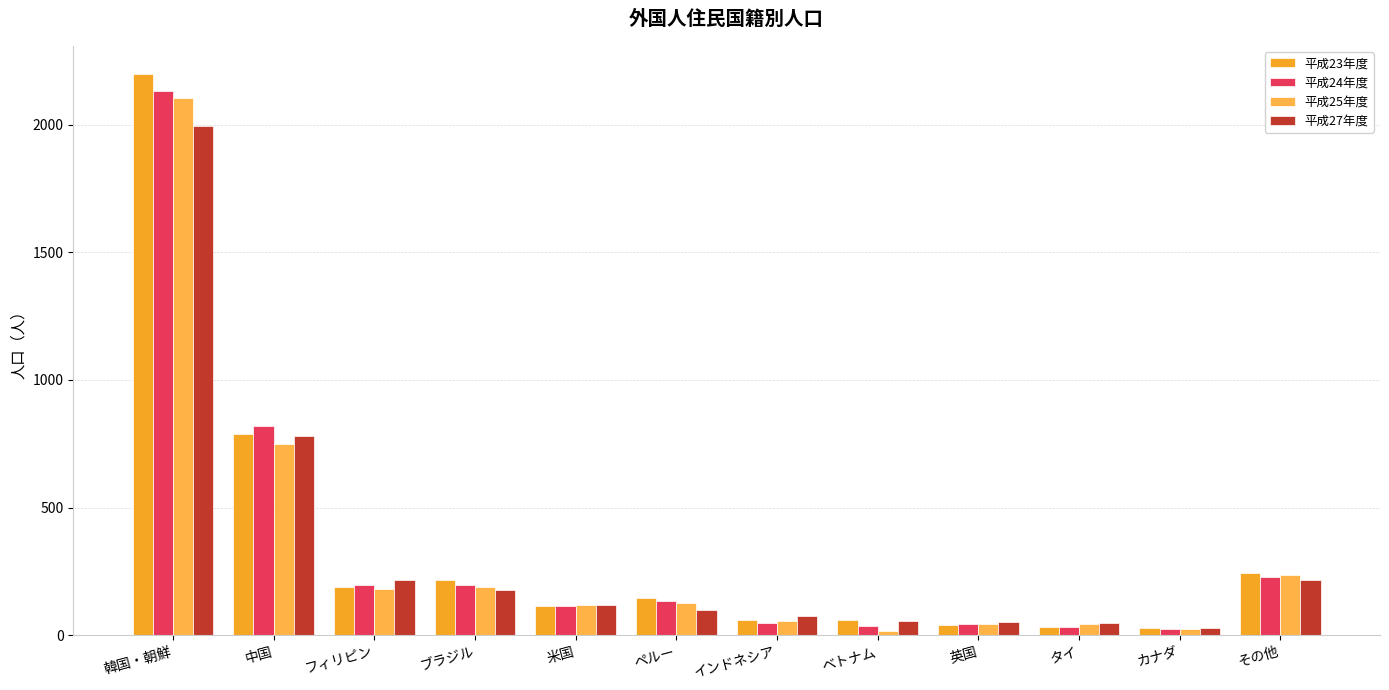

Is it true that 平成23年度 equals 447 at 韓国・朝鮮?

False